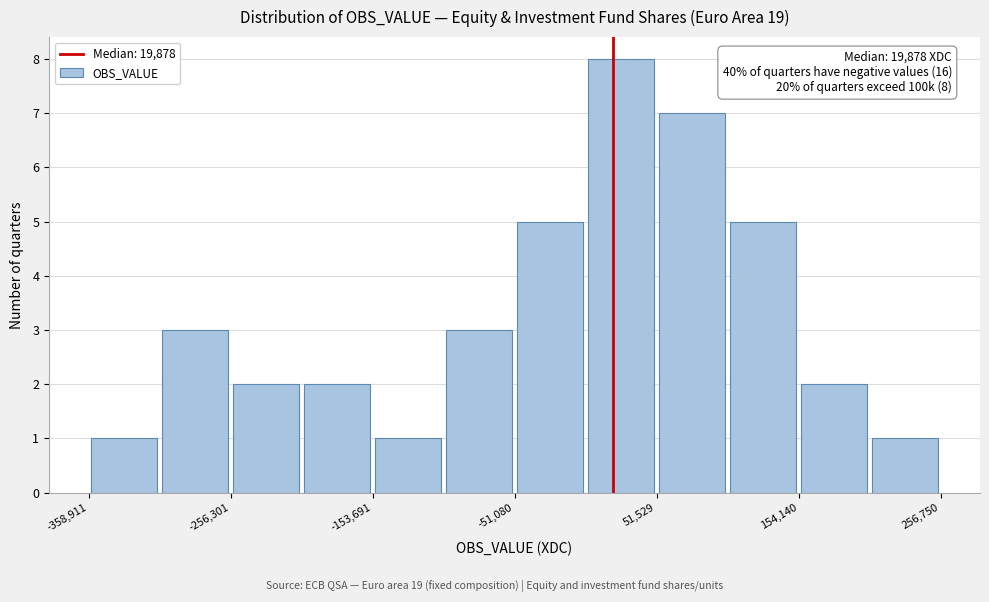

Around what value on the x-axis is the tallest bar? Give the approximate position of its centre, as read against the axis.

20000